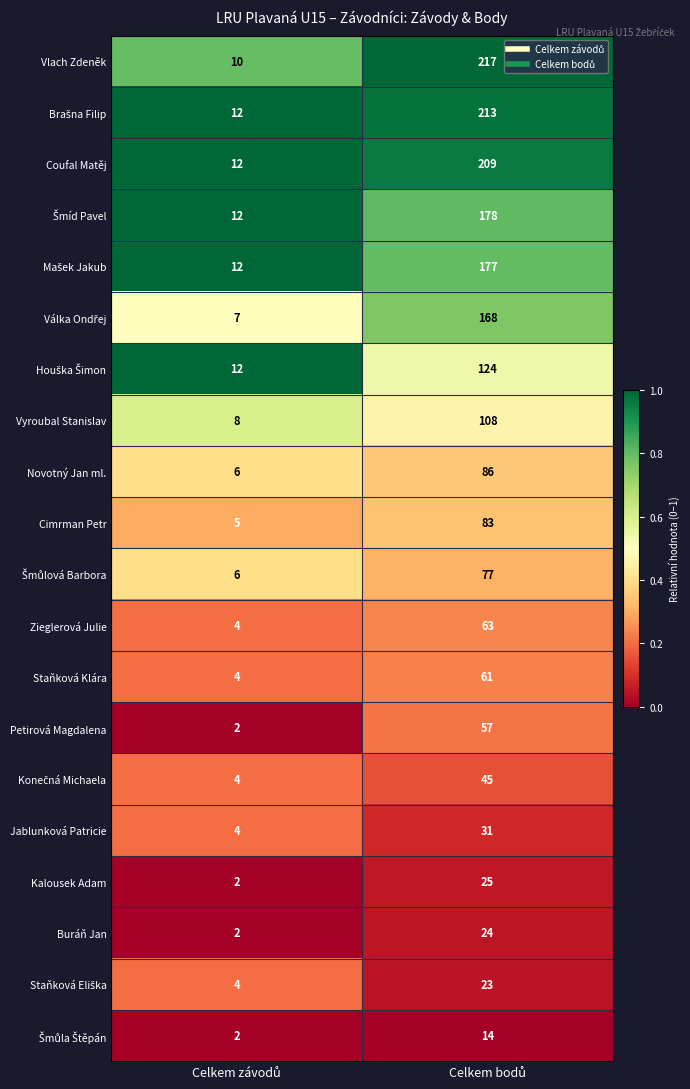

What is the average value of the Buráň Jan series?

13